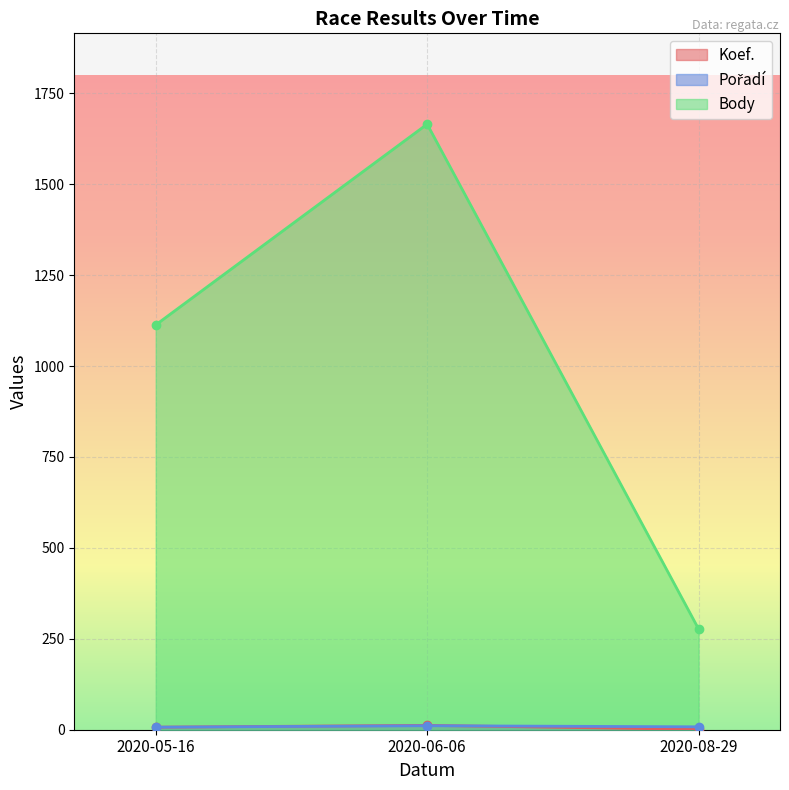

What is the label of the 2nd point from the left?

2020-06-06